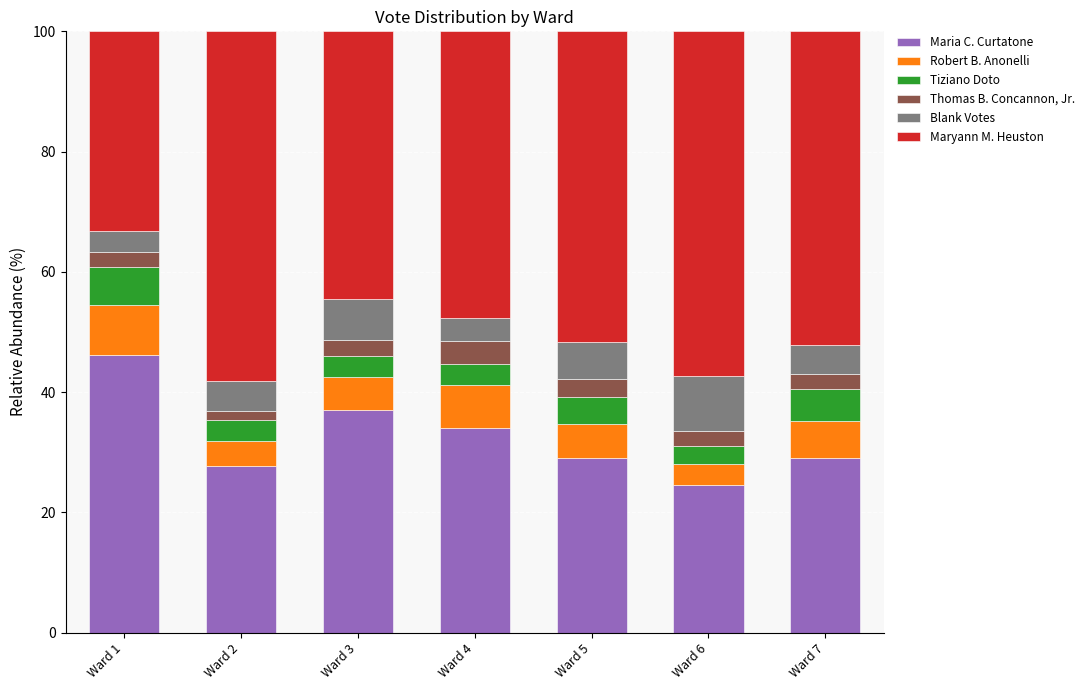

What is the lowest value of the Maria C. Curtatone series?

24.5